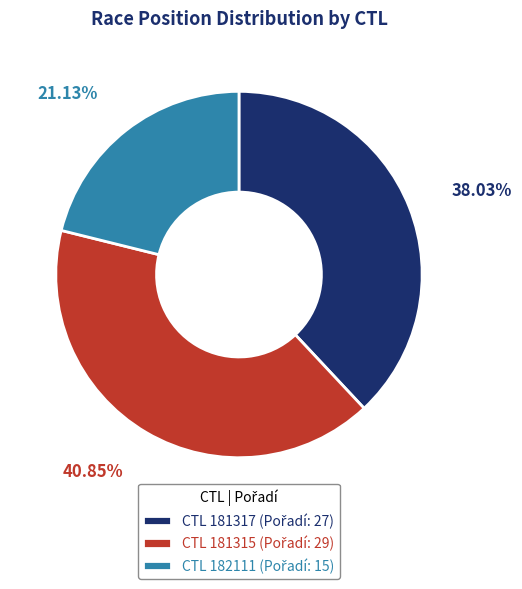

Is there any slice that represents more than half of the pie?

No